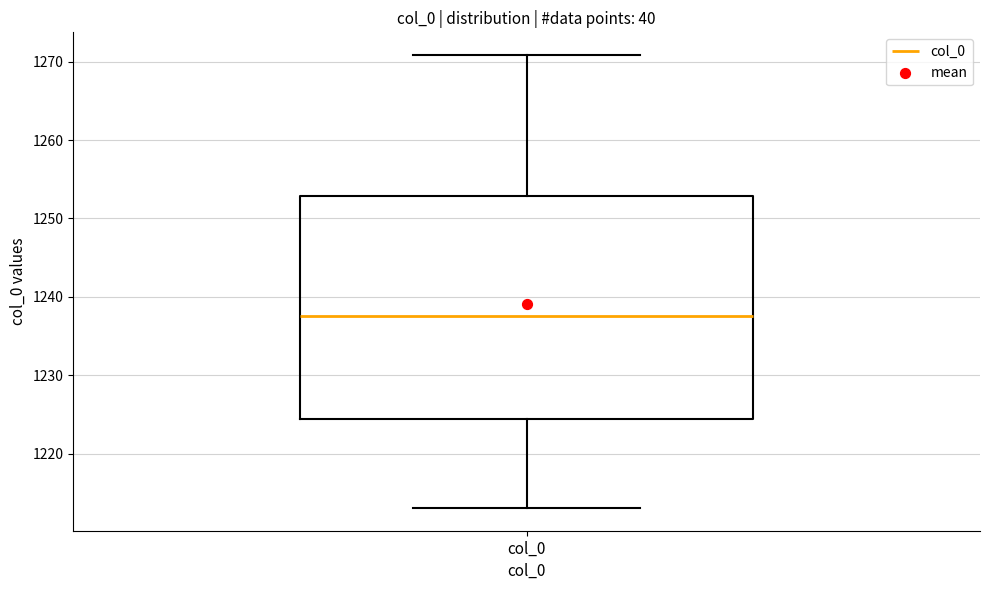

Where is the upper edge of the box for col_0 on the y-axis? The values are not printed on the chart, so give them approximately, as read against the axis.

1253